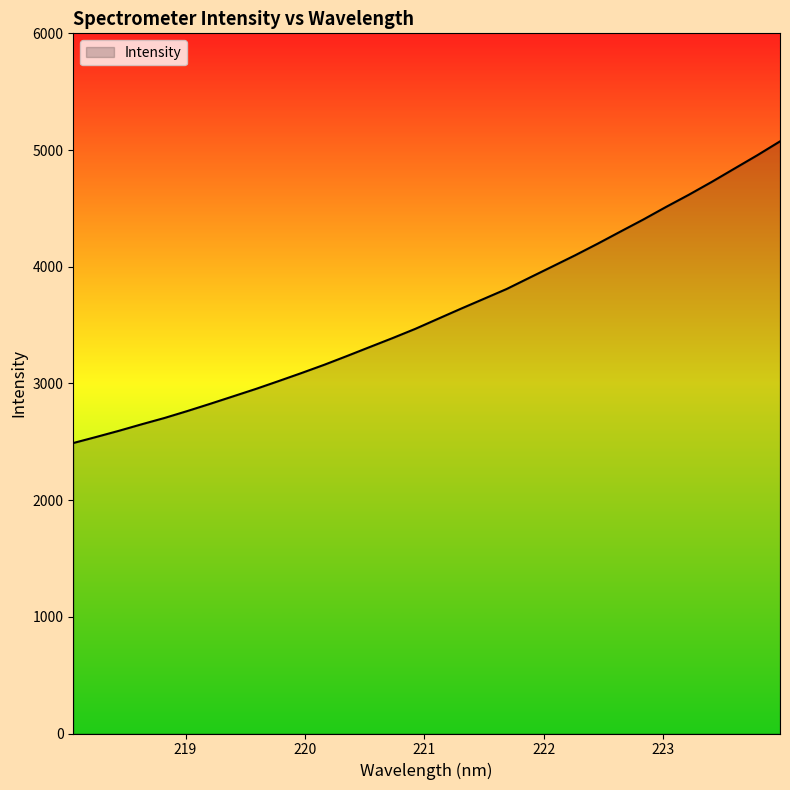

What is the difference between the maximum and minimum values?

2585.1